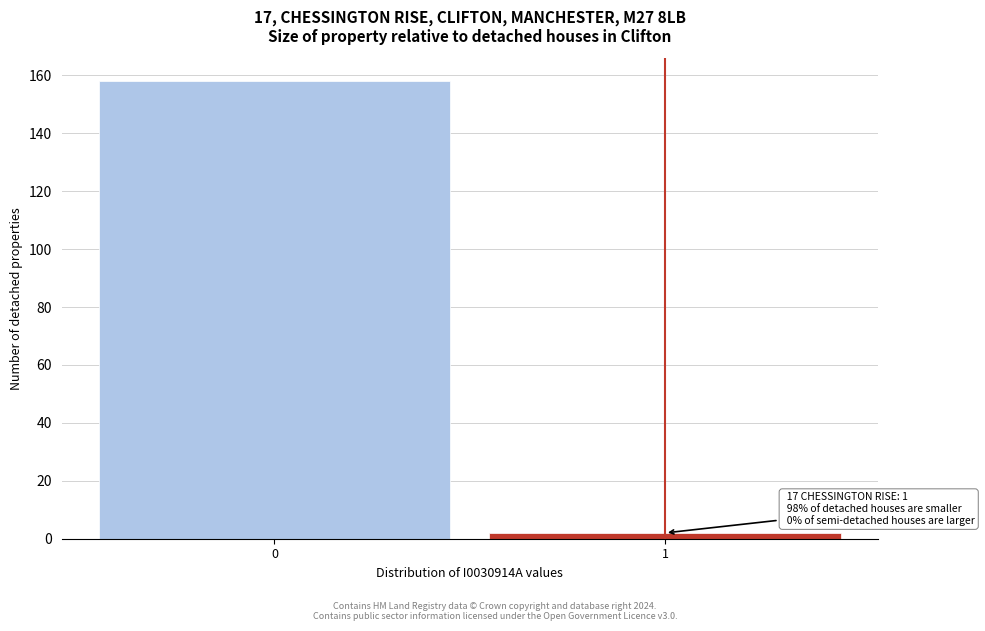

Reading left to right, transcribe all the data shown in this chart.

0=158	1=2